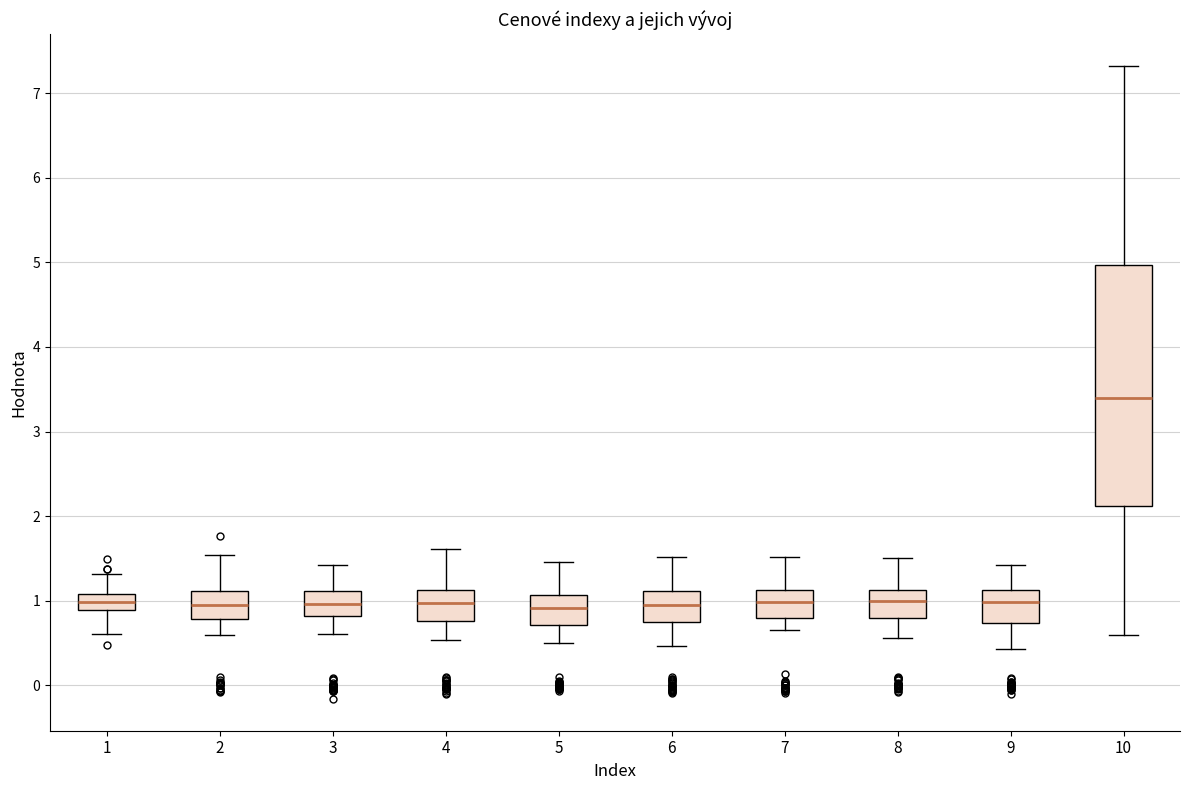

Reading left to right, transcribe this box plot: for each box, give where its median line is, the range the box spans, and where its two whiskers end, as read against the y-axis. The values are not printed on the chart, so give them approximately, as read against the axis.

1: median 1.0, box 0.9 to 1.1, whiskers 0.6 to 1.3
2: median 1.0, box 0.8 to 1.1, whiskers 0.6 to 1.5
3: median 1.0, box 0.8 to 1.1, whiskers 0.6 to 1.4
4: median 1.0, box 0.8 to 1.1, whiskers 0.5 to 1.6
5: median 0.9, box 0.7 to 1.1, whiskers 0.5 to 1.5
6: median 0.9, box 0.7 to 1.1, whiskers 0.5 to 1.5
7: median 1.0, box 0.8 to 1.1, whiskers 0.7 to 1.5
8: median 1.0, box 0.8 to 1.1, whiskers 0.6 to 1.5
9: median 1.0, box 0.7 to 1.1, whiskers 0.4 to 1.4
10: median 3.4, box 2.1 to 5.0, whiskers 0.6 to 7.3